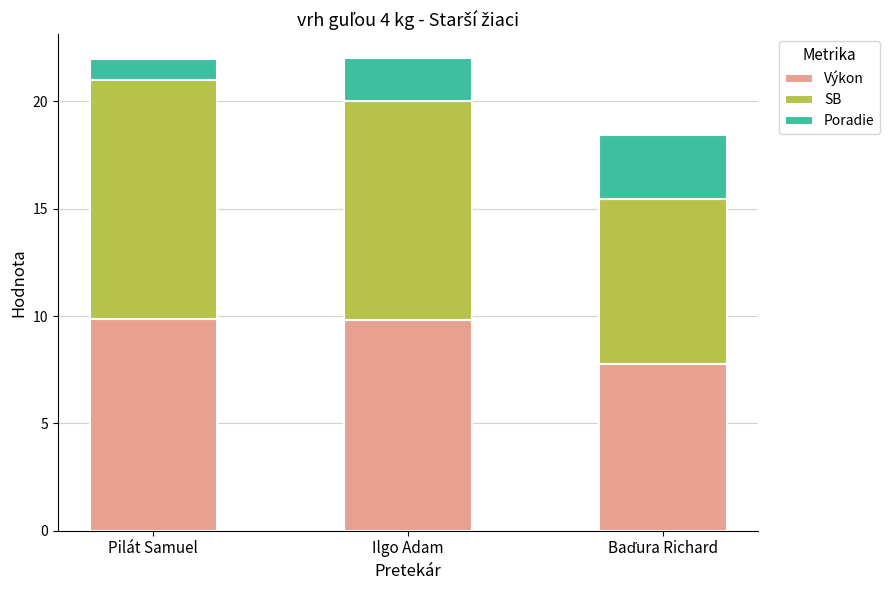

Is it true that Výkon equals 9.8 at Ilgo Adam?

True